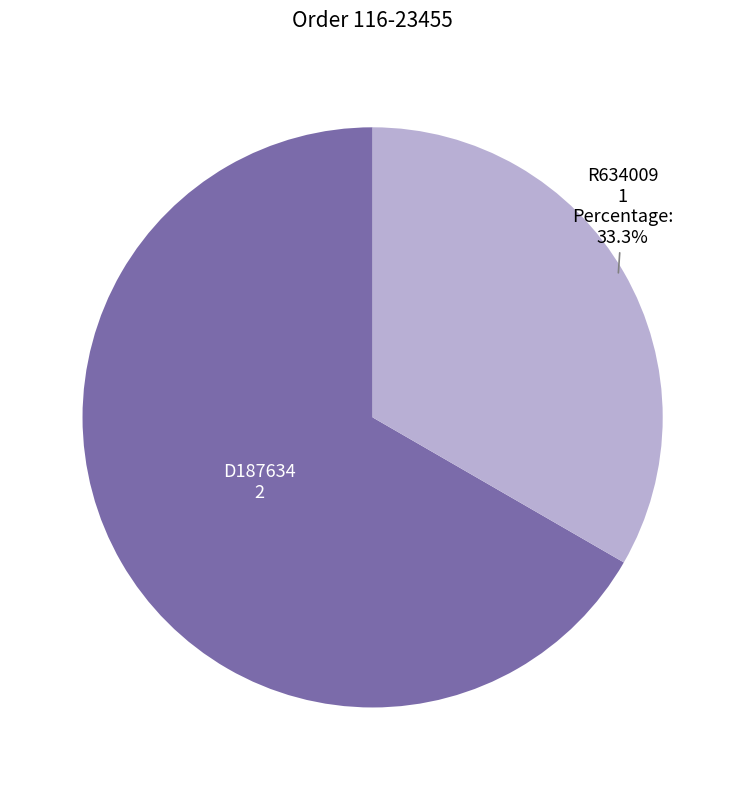

Which slice represents more than half of the pie?

D187634